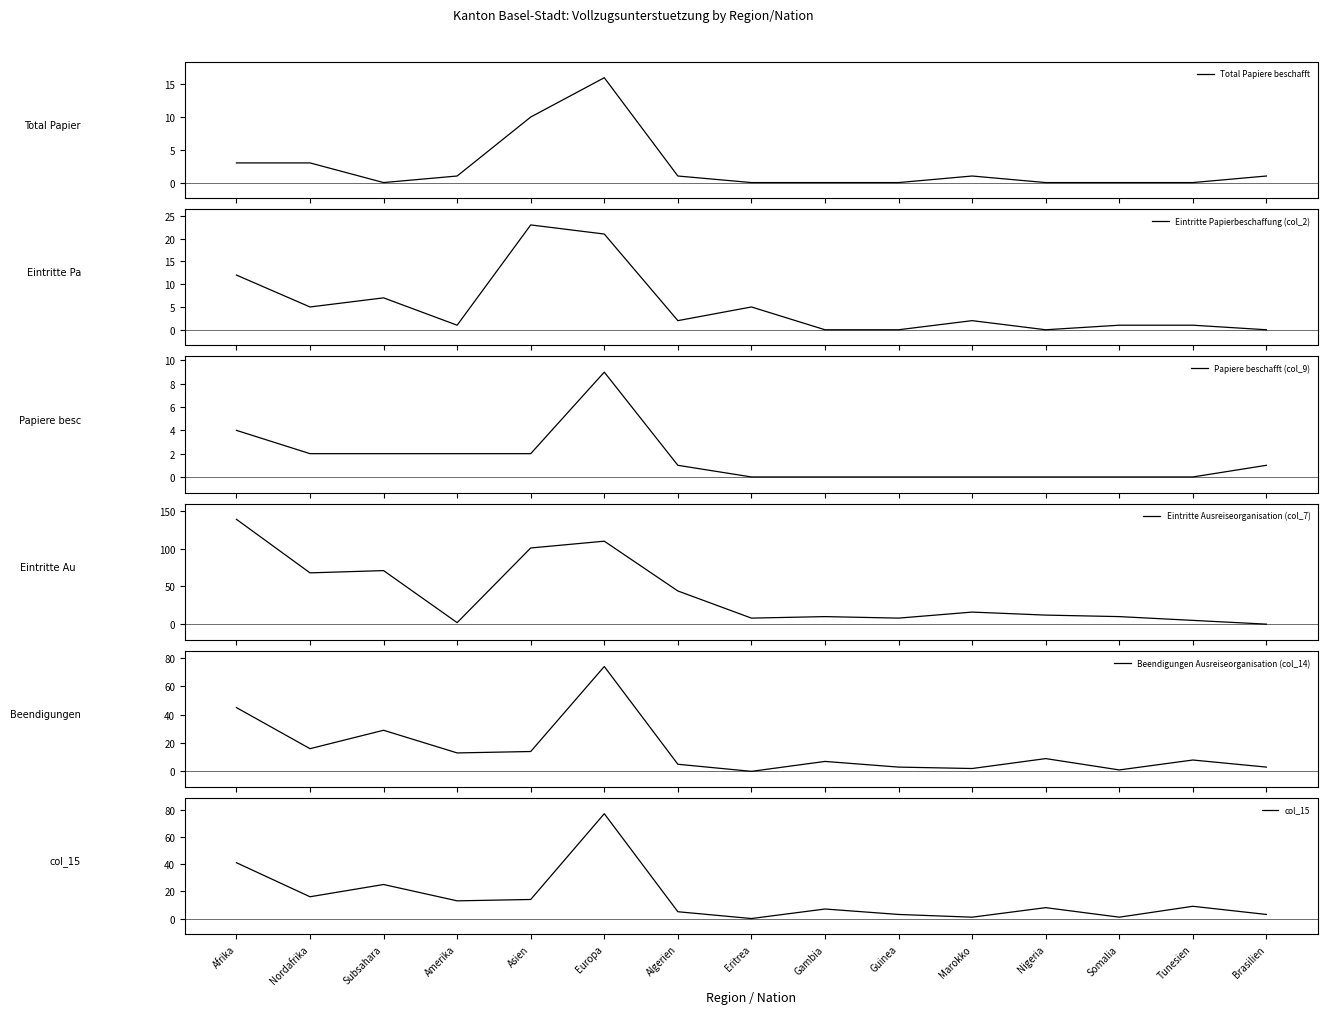

True or false: Beendigungen Ausreiseorganisation (col_14) and Total Papiere beschafft intersect in this chart.

False